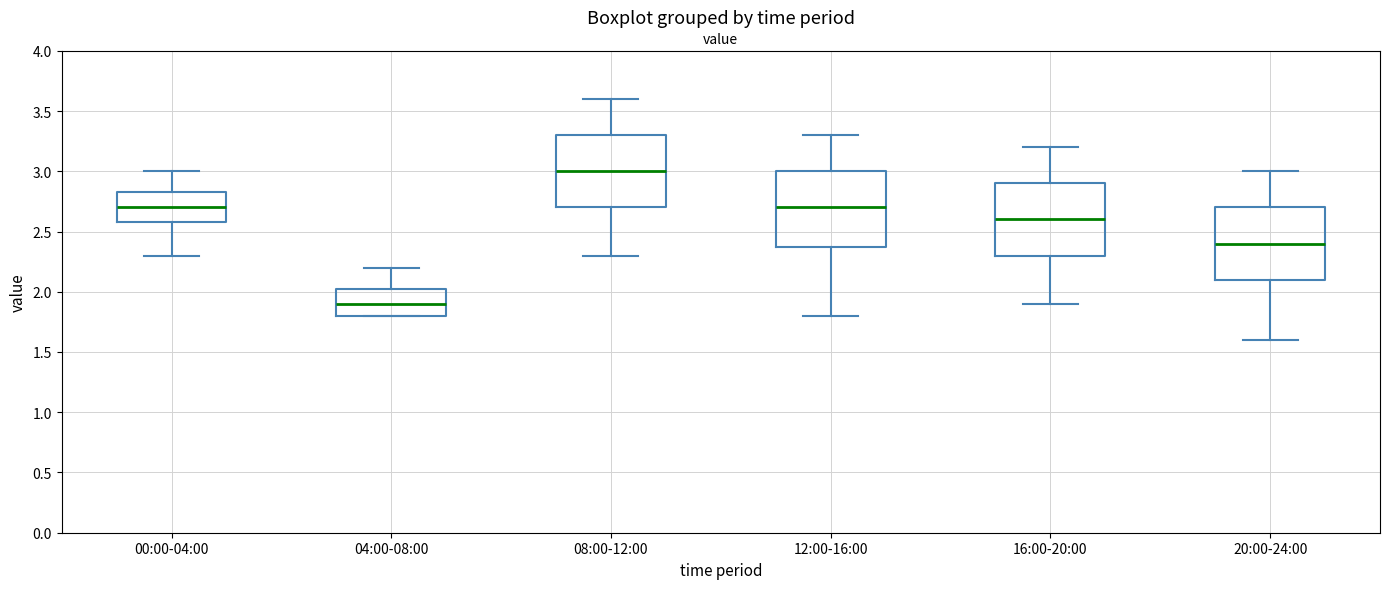

Reading left to right, transcribe this box plot: for each box, give where its median line is, the range the box spans, and where its two whiskers end, as read against the y-axis. The values are not printed on the chart, so give them approximately, as read against the axis.

00:00-04:00: median 2.70, box 2.60 to 2.85, whiskers 2.30 to 3.00
04:00-08:00: median 1.90, box 1.80 to 2.05, whiskers 1.80 to 2.20
08:00-12:00: median 3.00, box 2.70 to 3.30, whiskers 2.30 to 3.60
12:00-16:00: median 2.70, box 2.40 to 3.00, whiskers 1.80 to 3.30
16:00-20:00: median 2.60, box 2.30 to 2.90, whiskers 1.90 to 3.20
20:00-24:00: median 2.40, box 2.10 to 2.70, whiskers 1.60 to 3.00